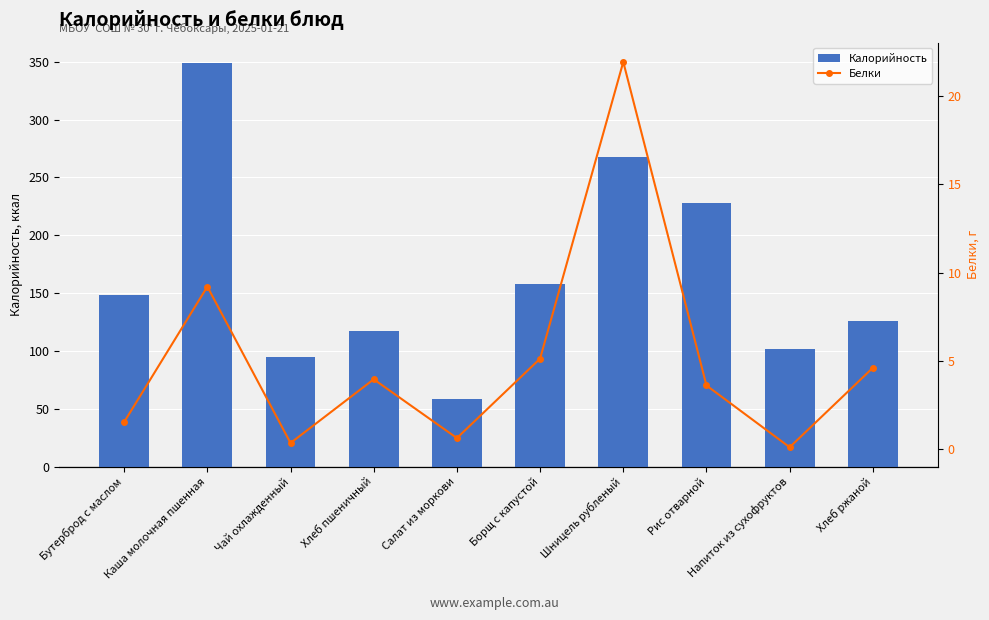

What is the minimum value shown in the chart?

0.1